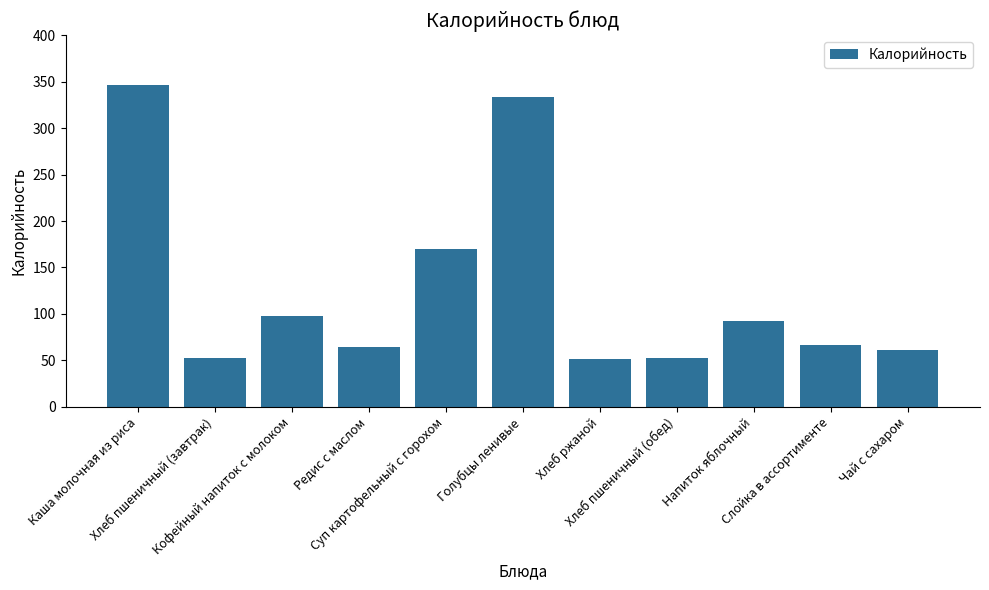

Approximately how many times larger is the value at Хлеб ржаной compared to Слойка в ассортименте?

0.8